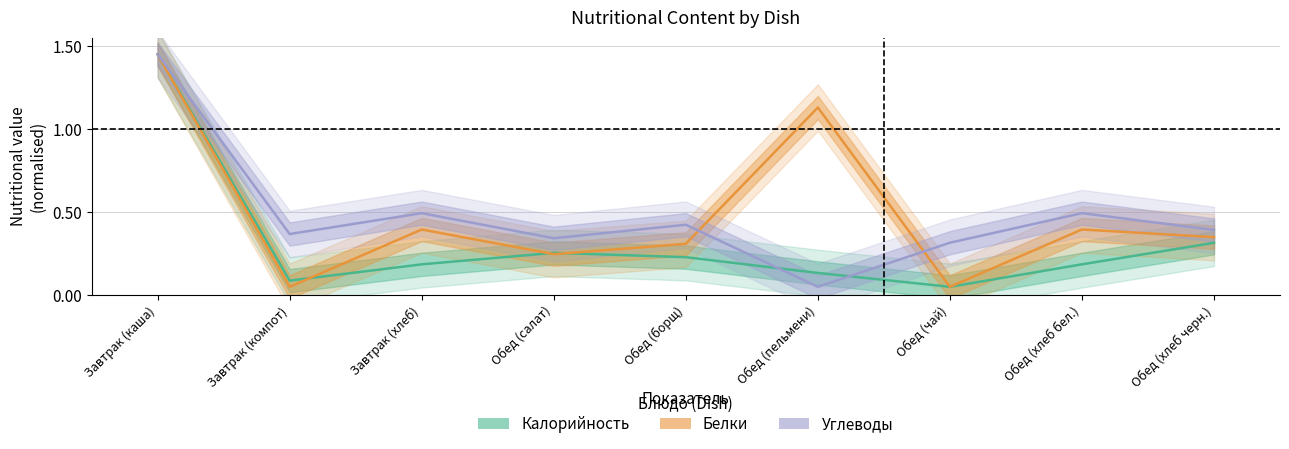

At which label does Калорийность (normalised) reach its peak?

Завтрак (каша)